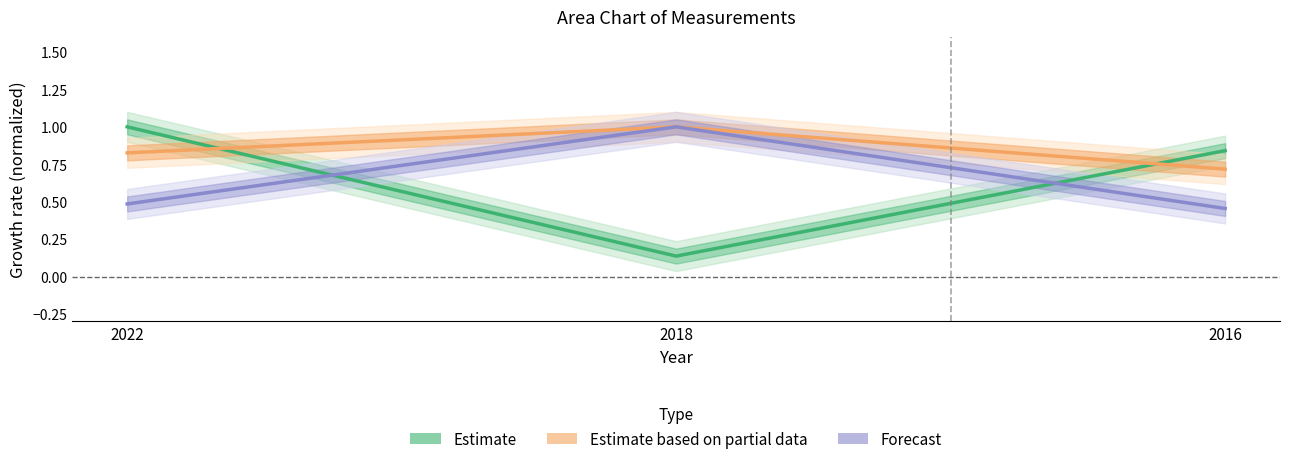

Which category has the highest value across all series?

2022